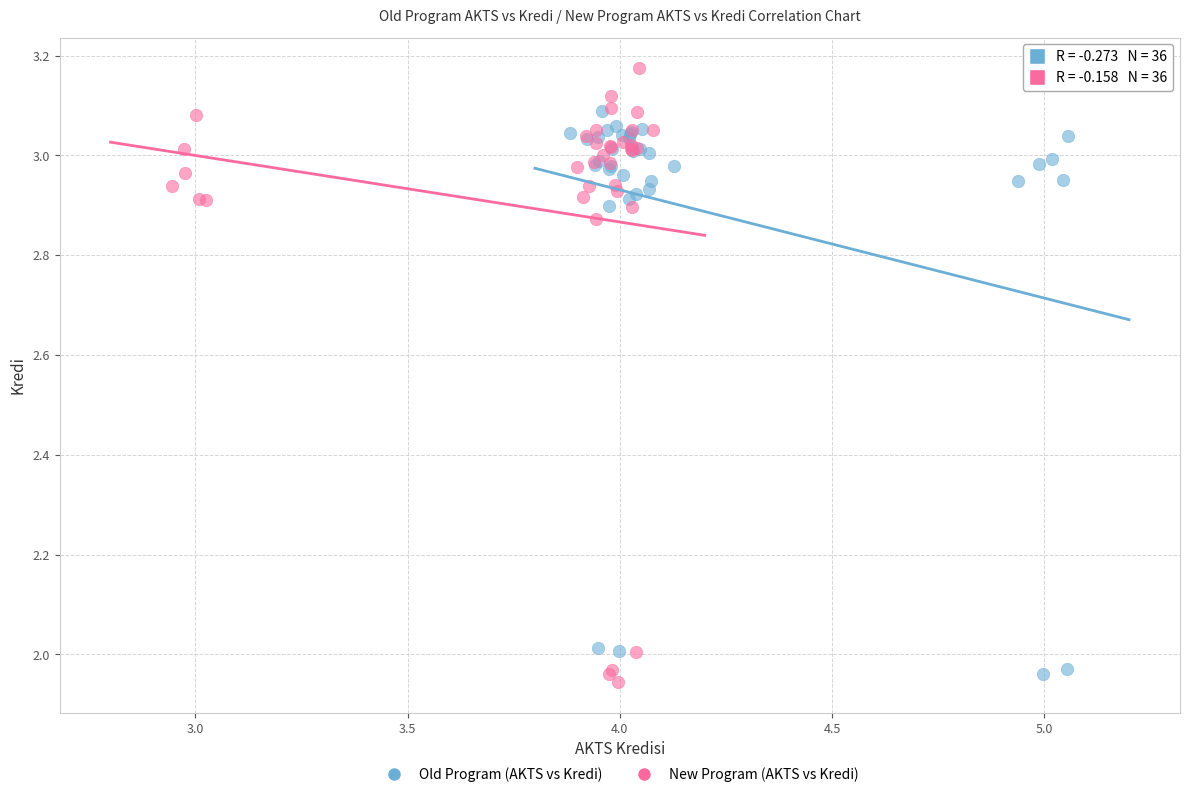

Which series reaches the maximum Y coordinate?

New Program (AKTS vs Kredi)